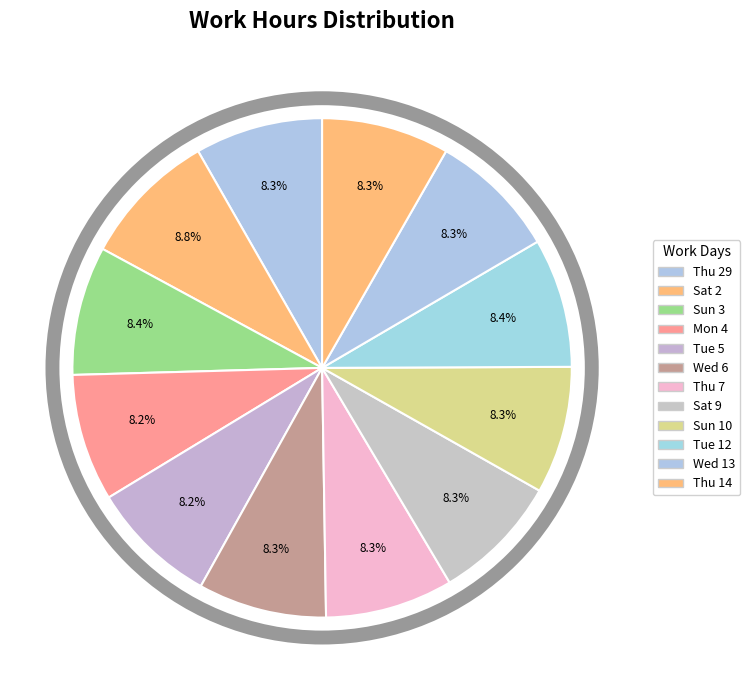

Which category has the biggest portion of the pie?

Sat 2